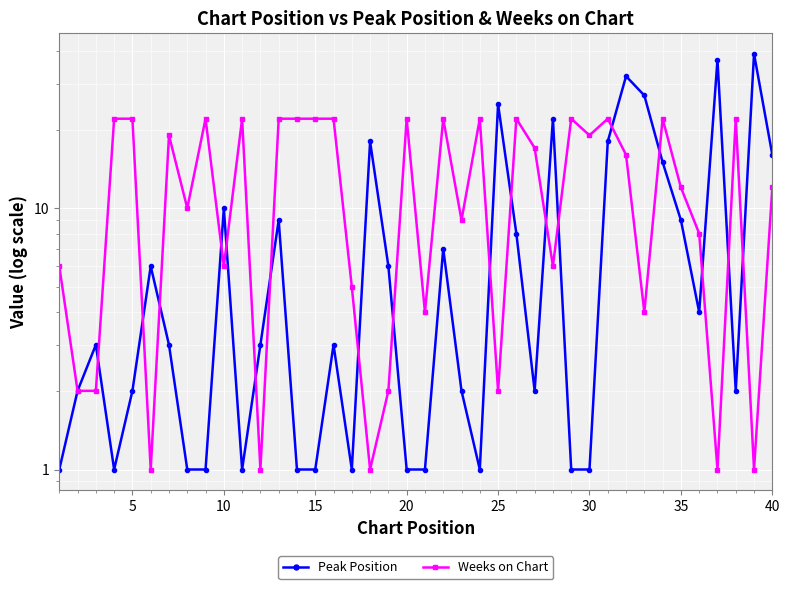

How many values in the Weeks on Chart series are below 16?

20